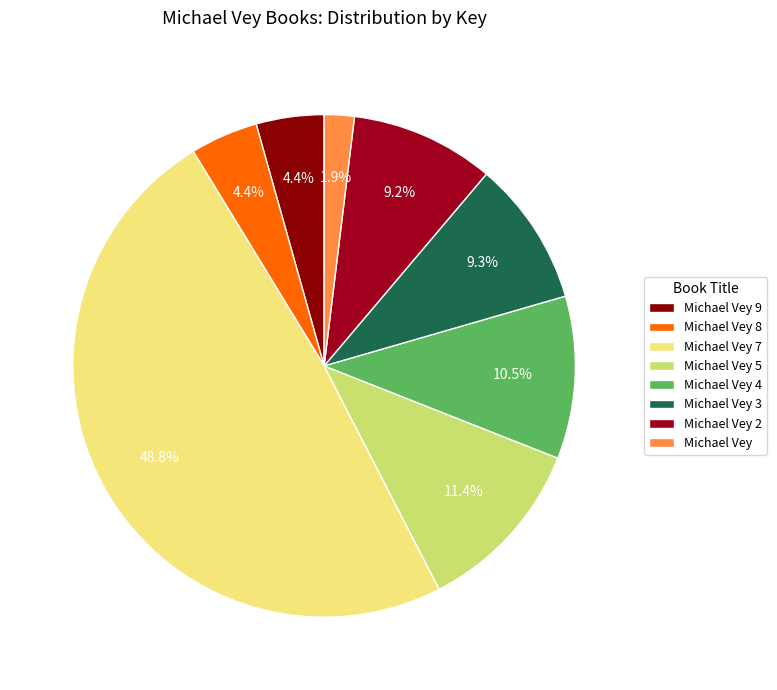

How many segments does this pie chart have?

8